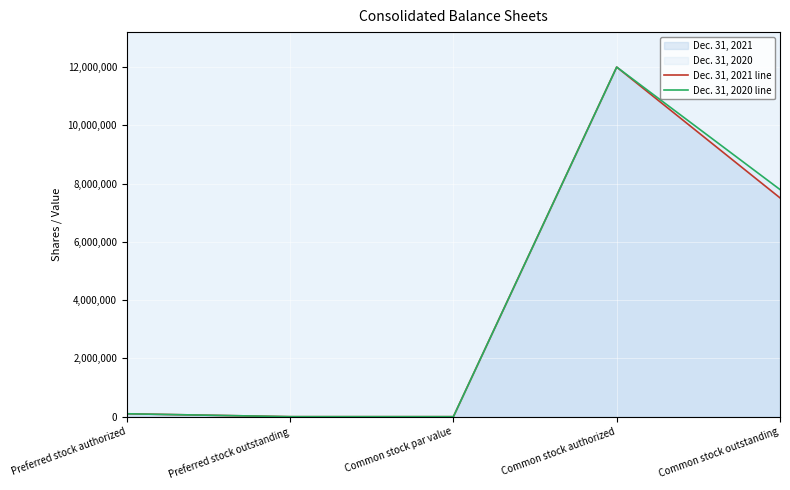

What is the greatest value displayed?

12000000